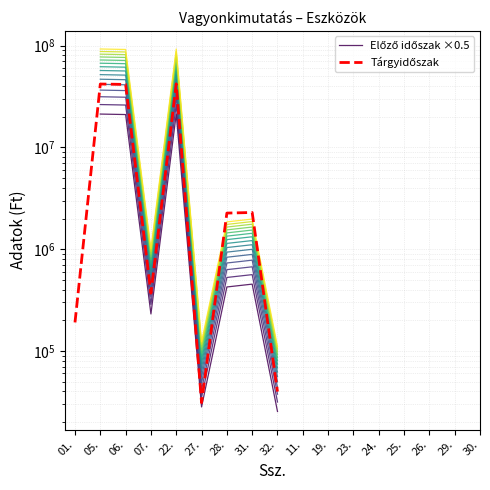

At which category is the sum across all series the highest?

22.